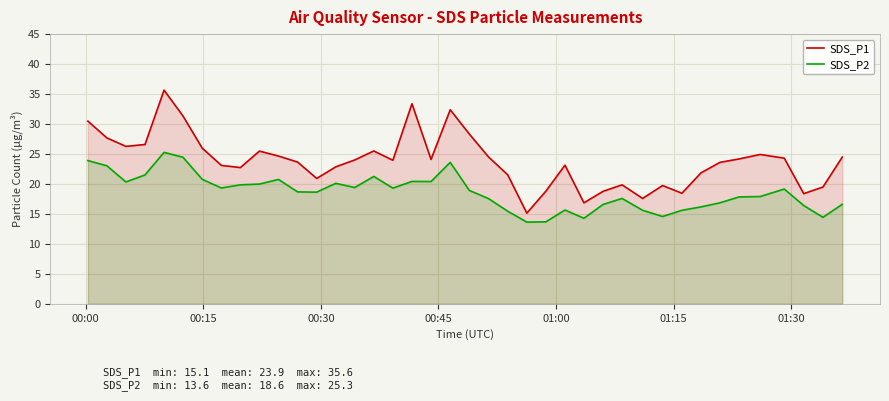

What is the sum of all SDS_P2 values?

745.3